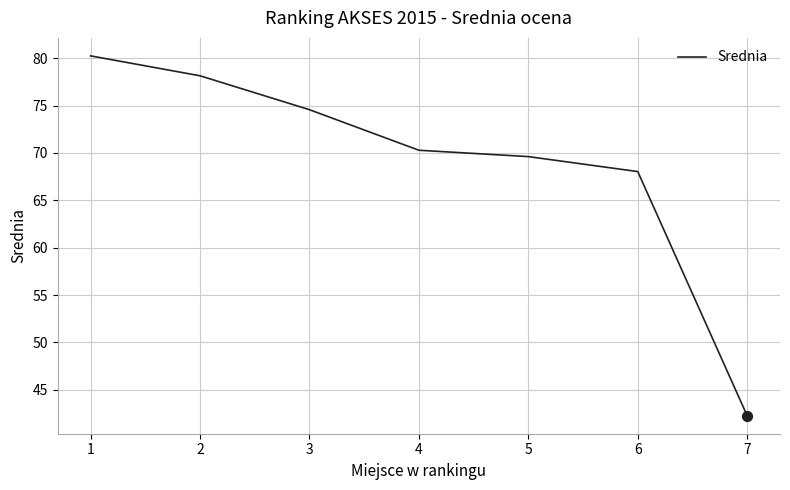

What is the ratio of the value at 5 to the value at 6?

1.0